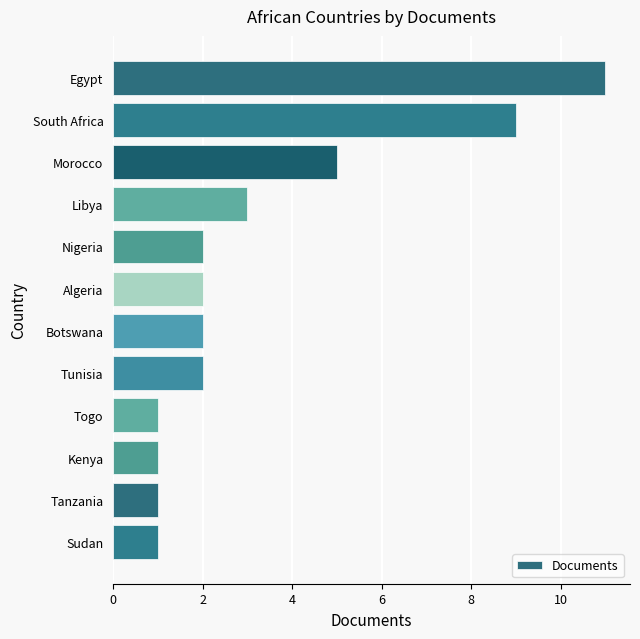

Does the chart contain stacked bars?

No